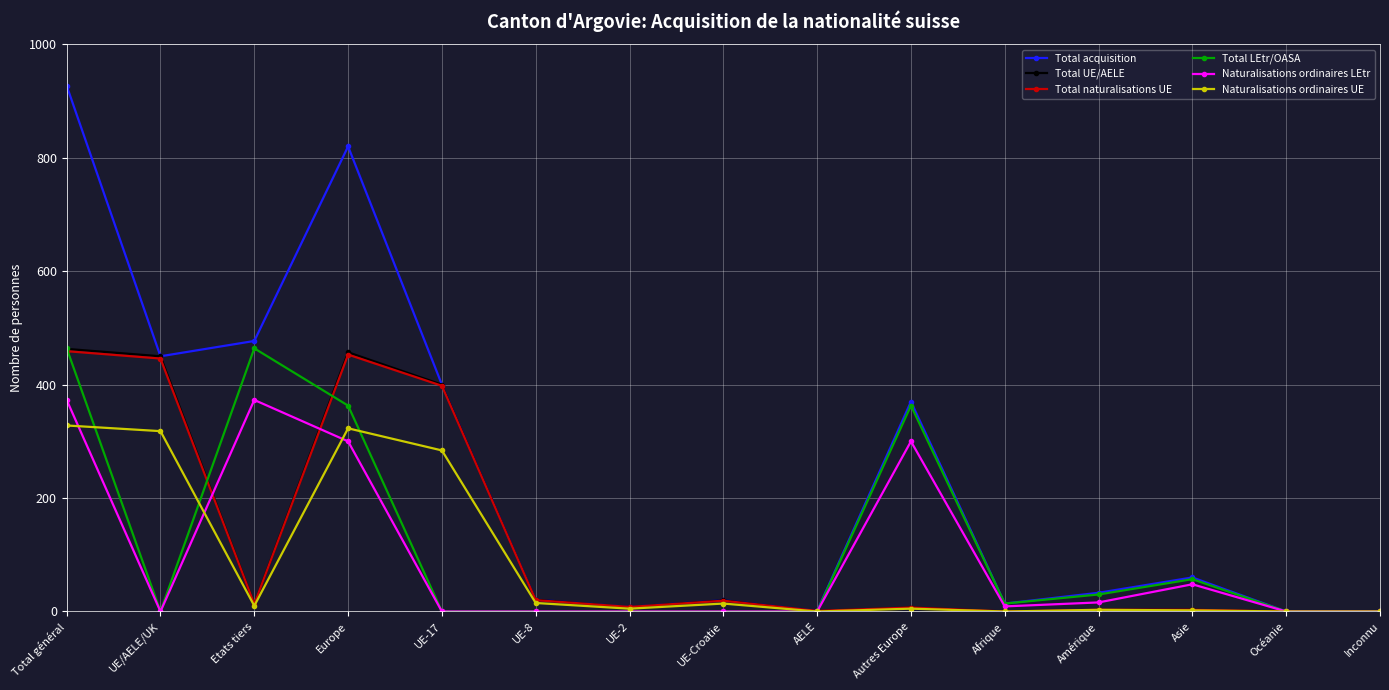

Between Europe and Inconnu, which series saw the biggest shift?

Total acquisition